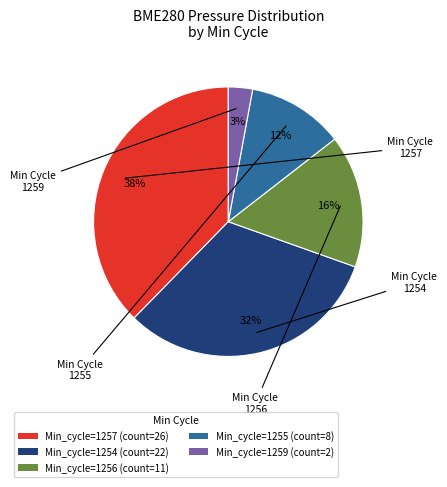

Is it true that Min_cycle=1255 (count=8) is 1% of the pie?

False